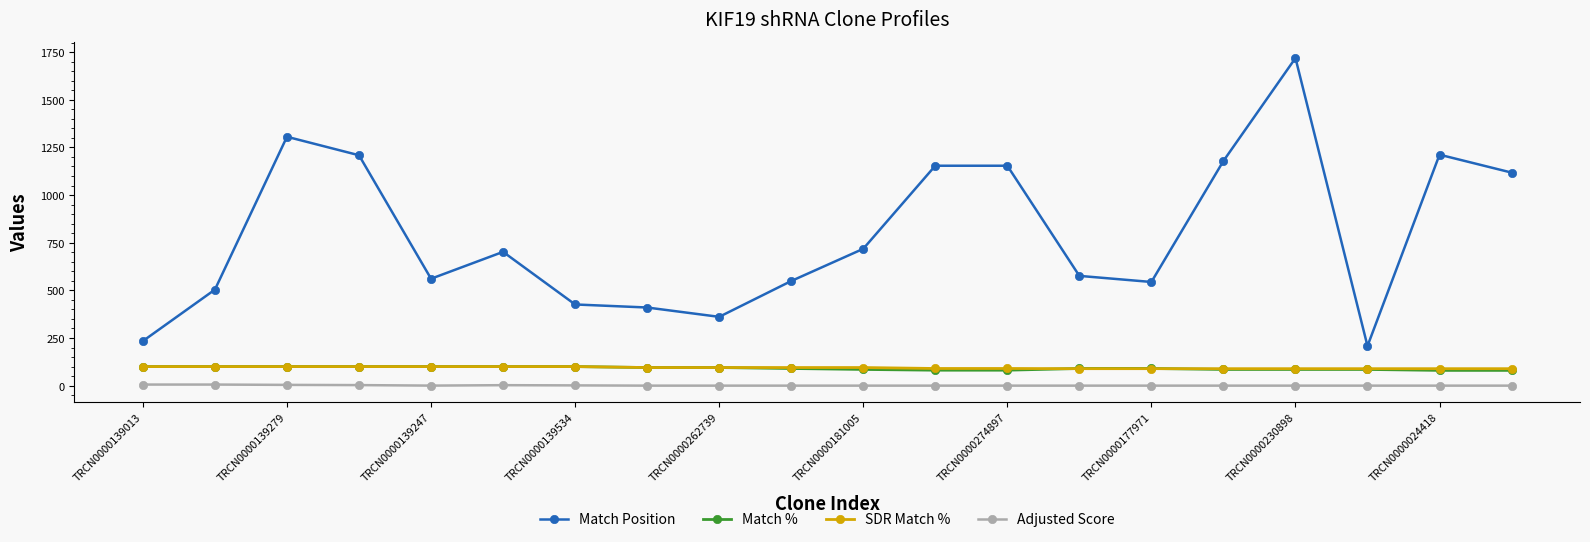

Which series has the largest total across all categories?

Match Position